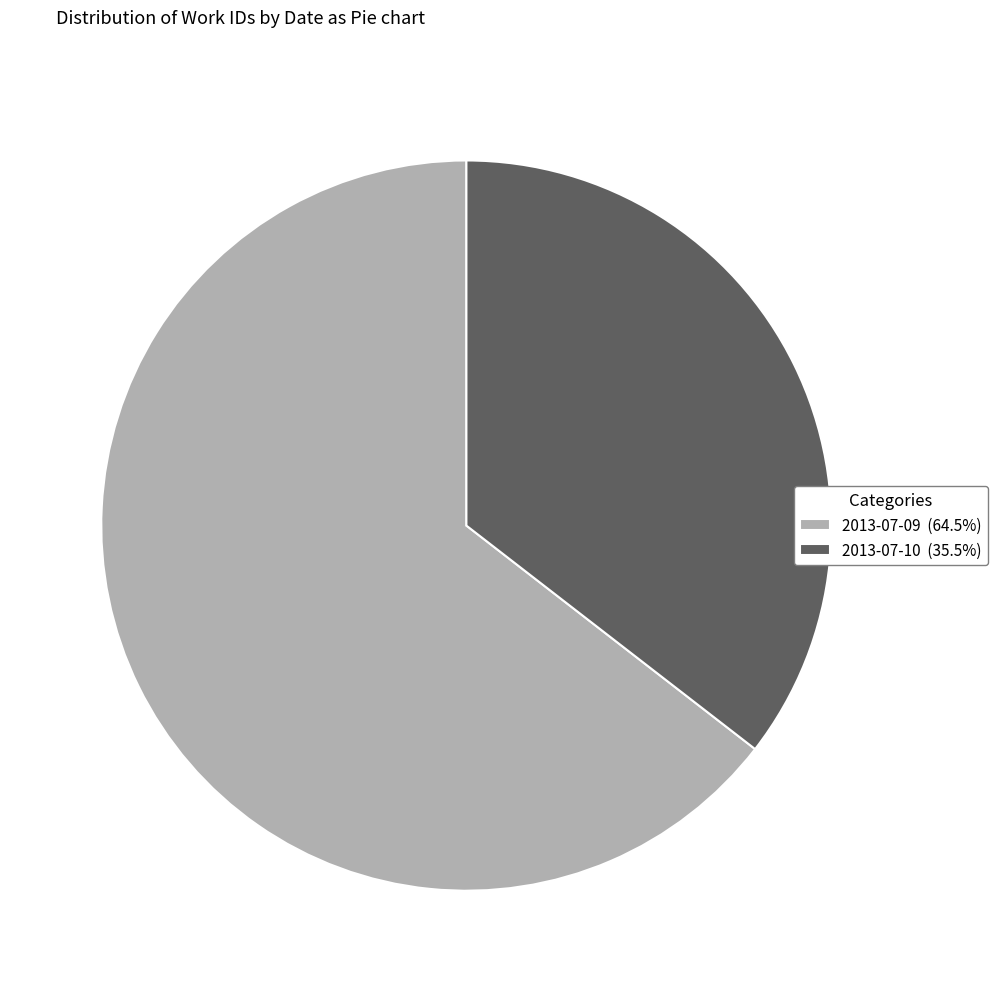

Is the sum of 2013-07-09 (64.5%) and 2013-07-10 (35.5%) greater than half?

Yes